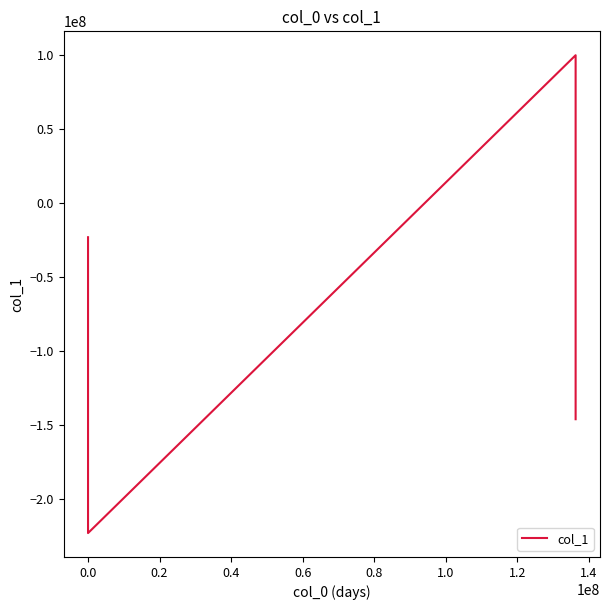

Is this an area chart (filled region under the line)?

No